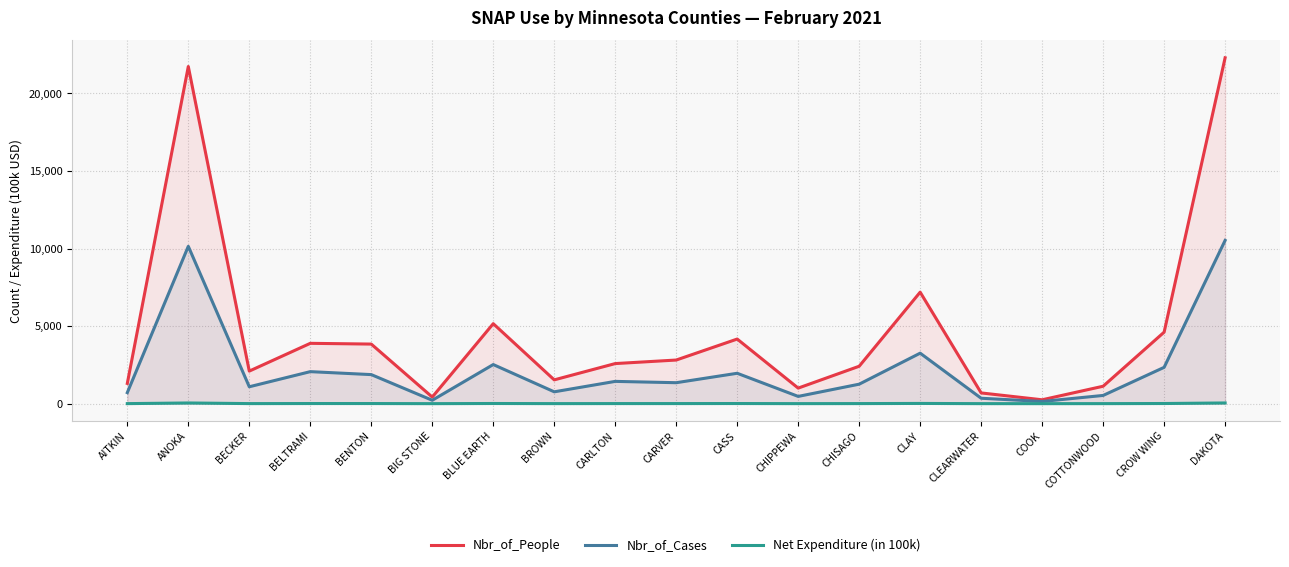

What is the difference between the highest and lowest values at BIG STONE?

424.1